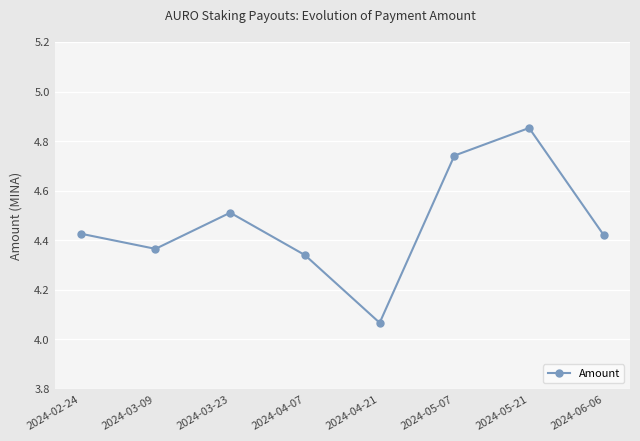

Is it true that the value at 2024-02-24 is 7.8?

False